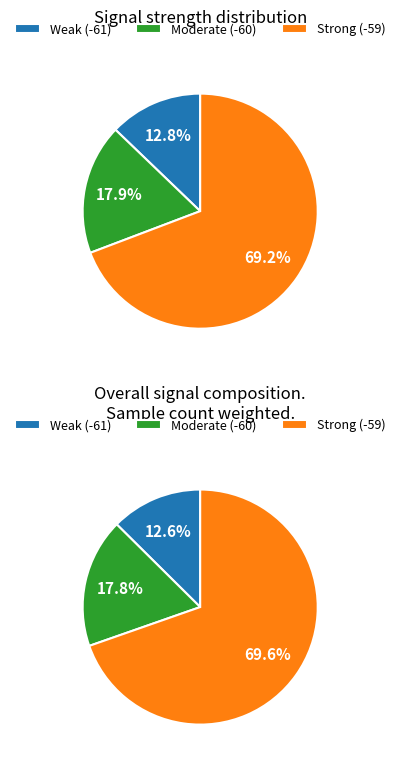

Does 21 represent more than half of the total?

No